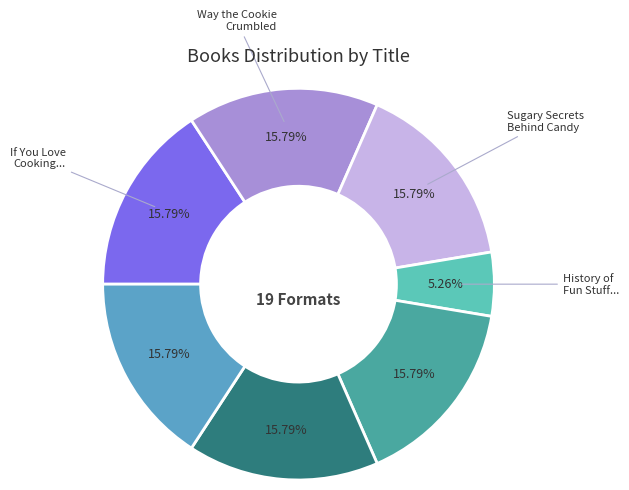

Is there any slice that represents more than half of the pie?

No